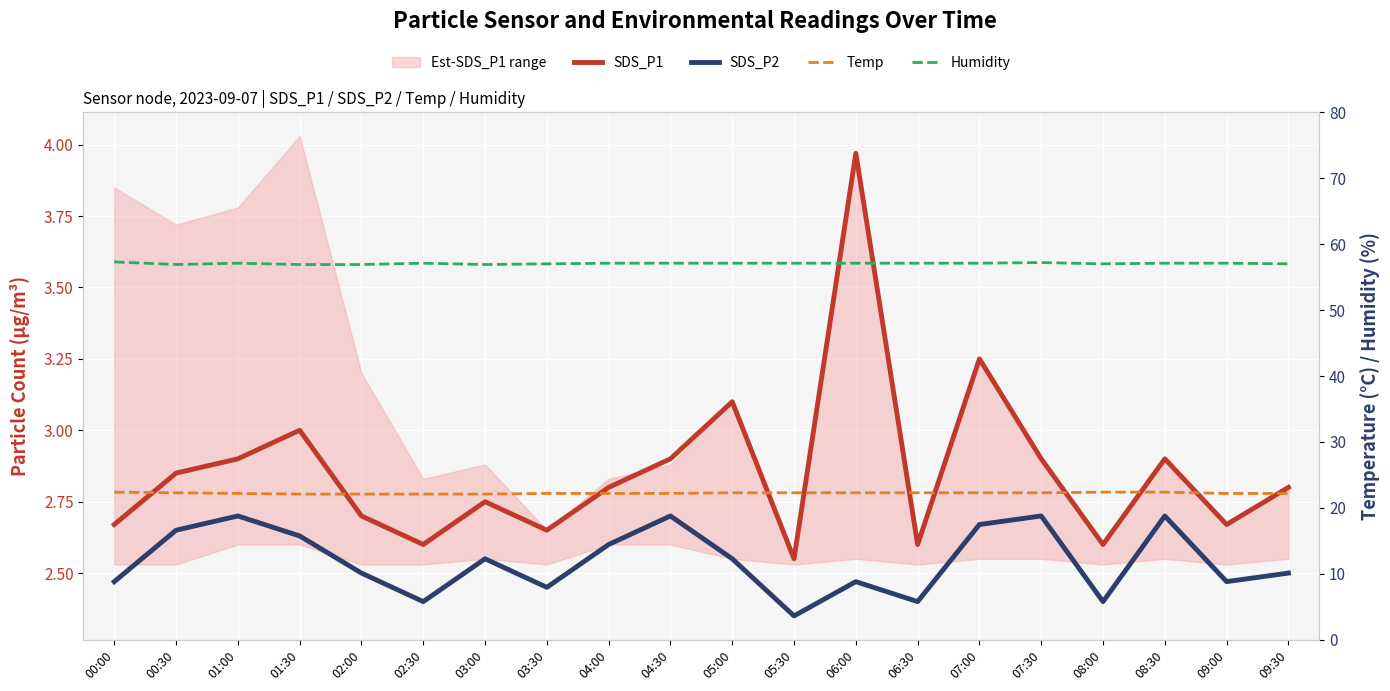

Which category has the highest value across all series?

00:00